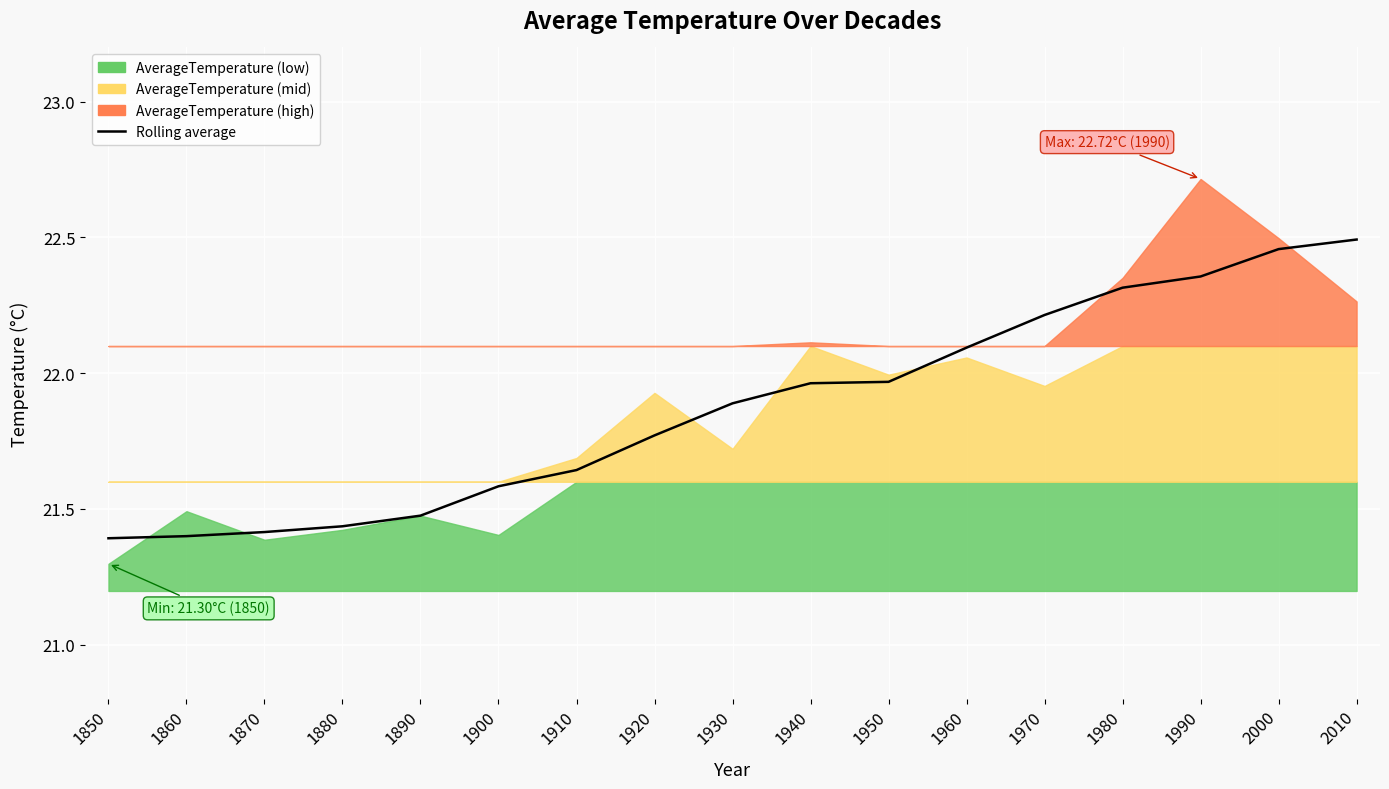

What is the change in value from 1910 to 1940?

+0.3